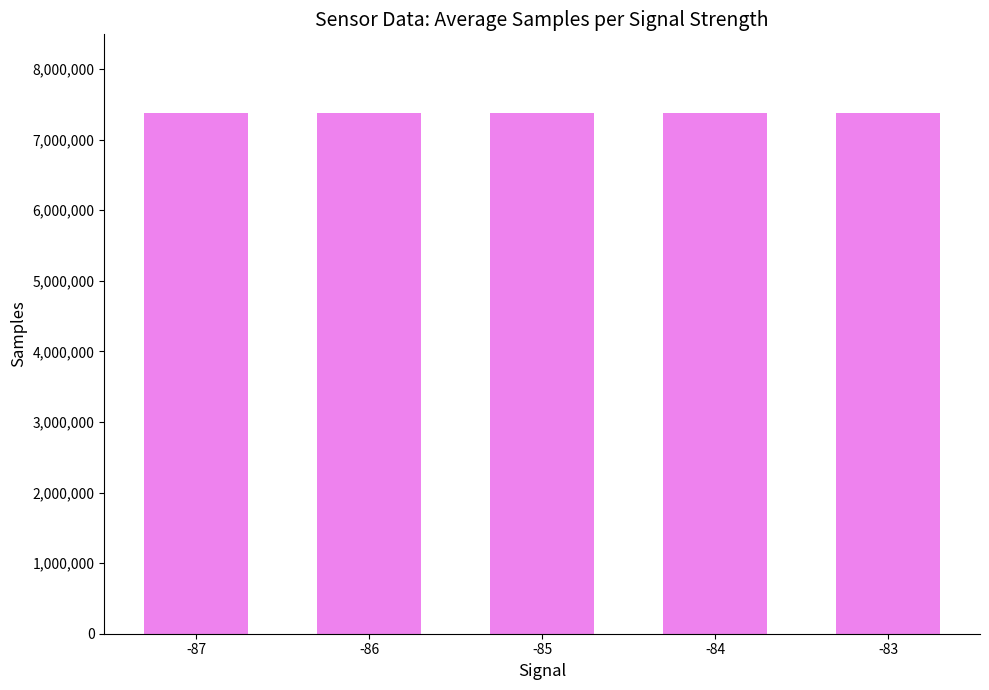

What is the average value?

7377862